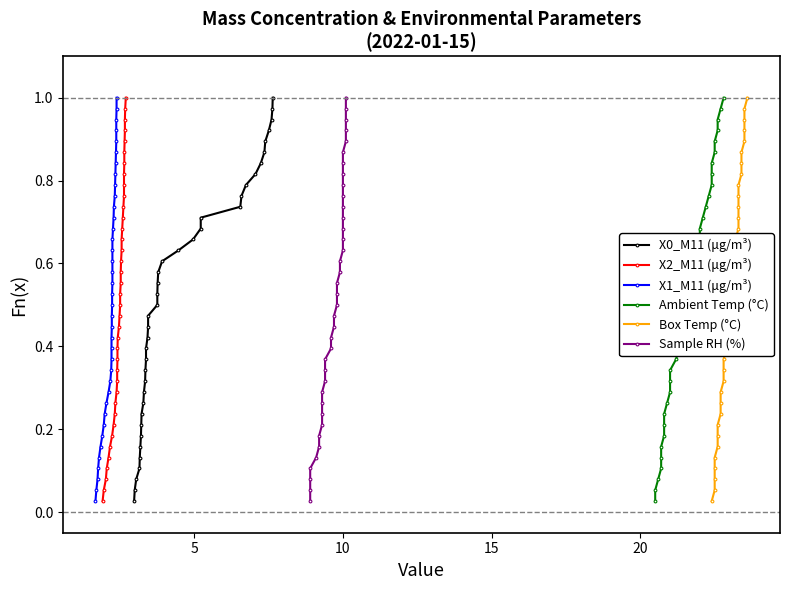

At how many categories does at least one series exceed 0?

38